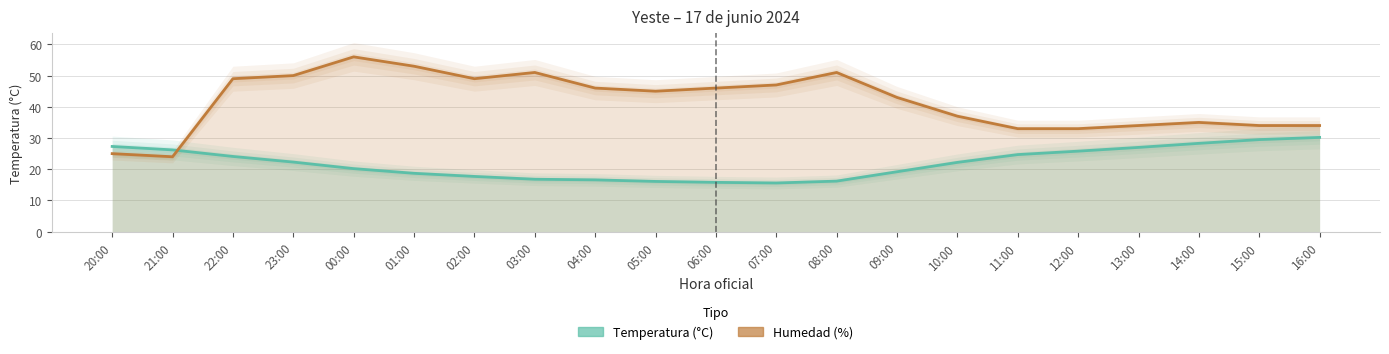

Which category has the highest value in the Temperatura (°C) series?

16:00